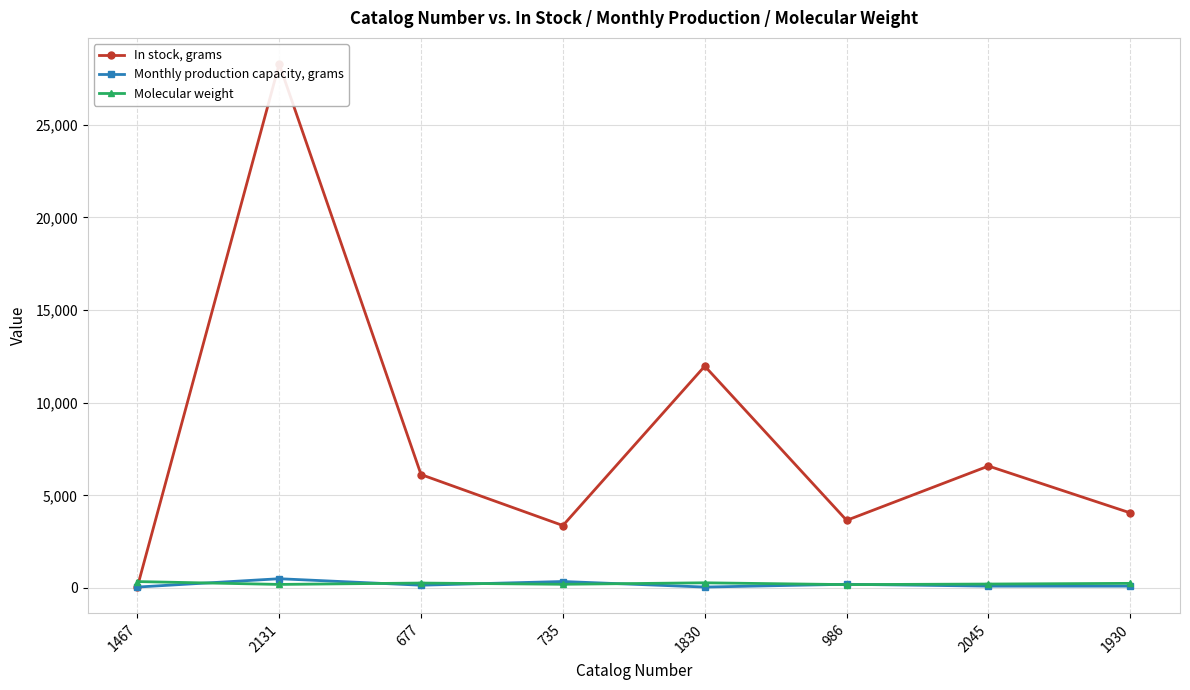

Is it true that Monthly production capacity, grams equals 100.0 at 2045?

True